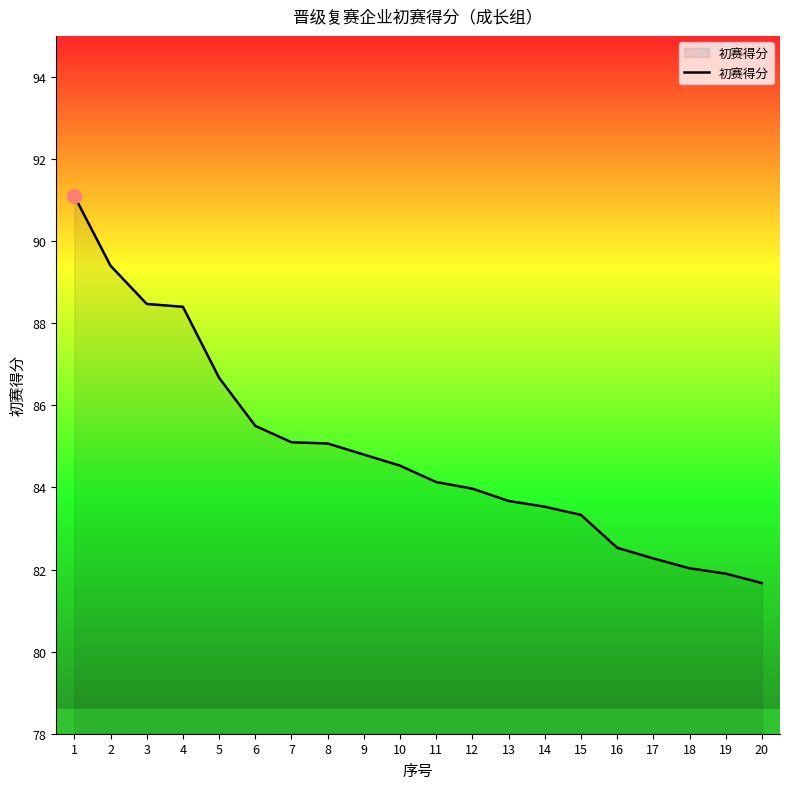

What is the approximate value at 16?

82.5